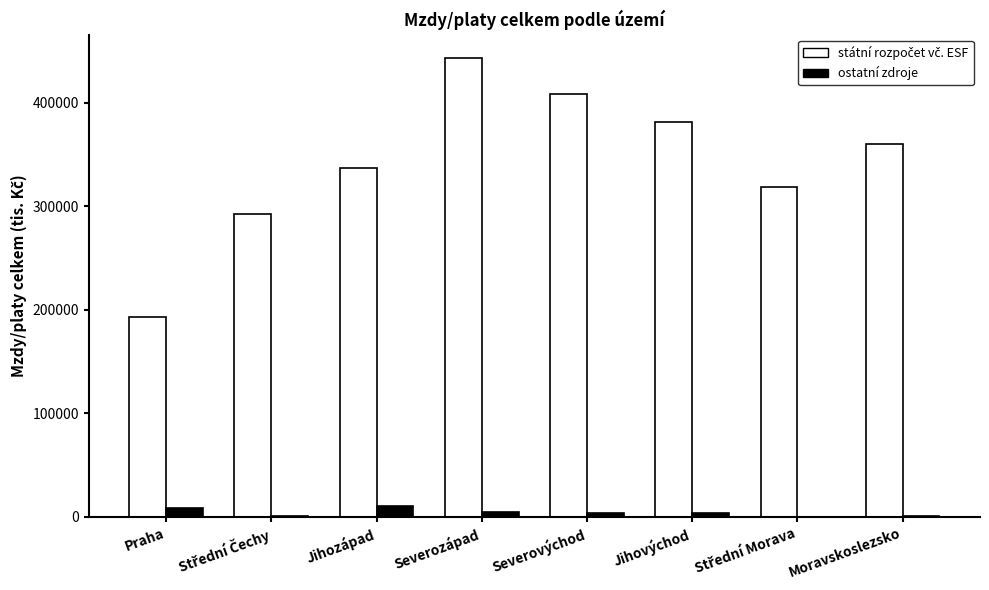

At which category is the sum across all series the highest?

Severozápad